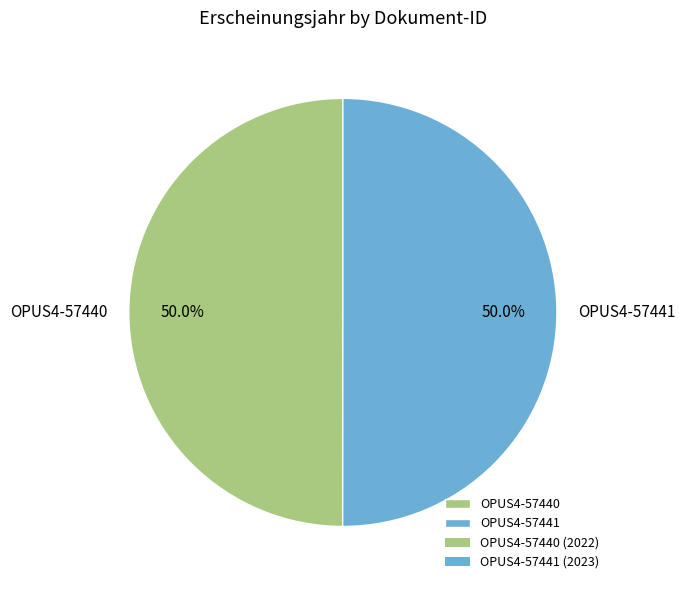

The OPUS4-57441 slice represents 50% of the pie. True or false?

True